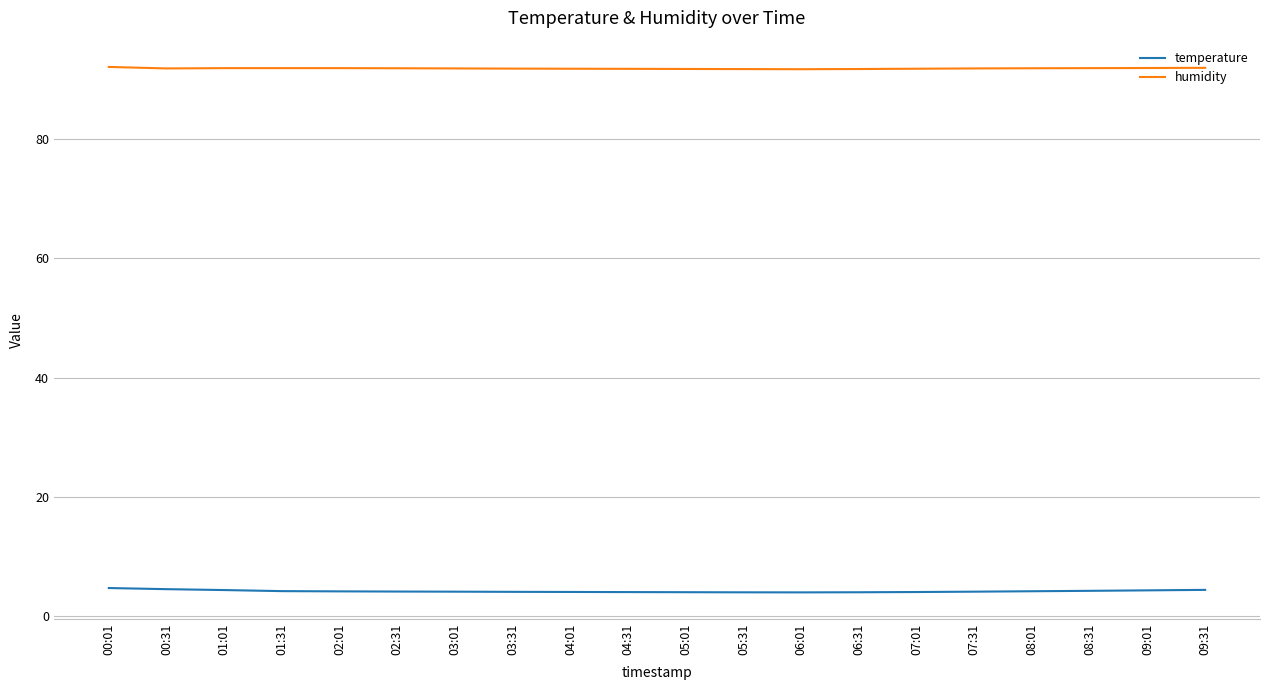

What is the sum of the humidity values at 03:31 and 06:31?

183.6